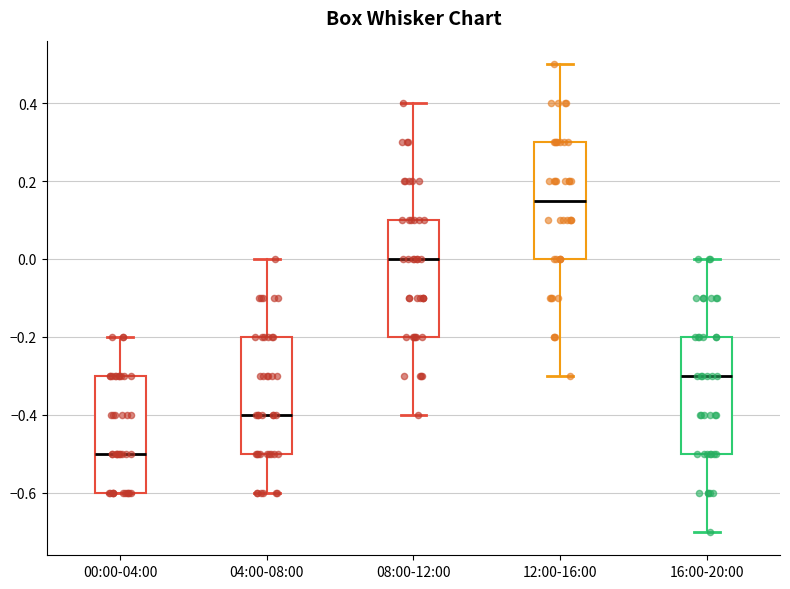

Where does the median line of the box for 12:00-16:00 sit on the y-axis? The values are not printed on the chart, so give them approximately, as read against the axis.

0.16